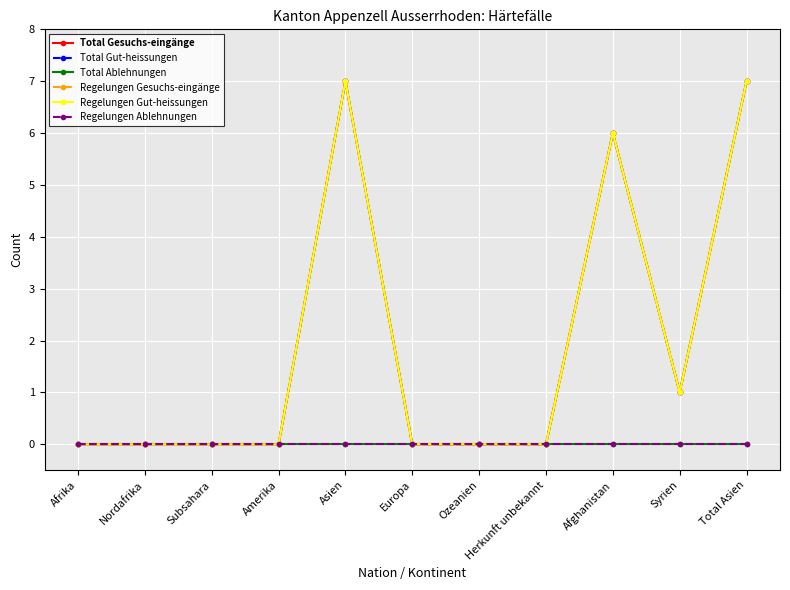

Does the chart have visible grid lines?

Yes